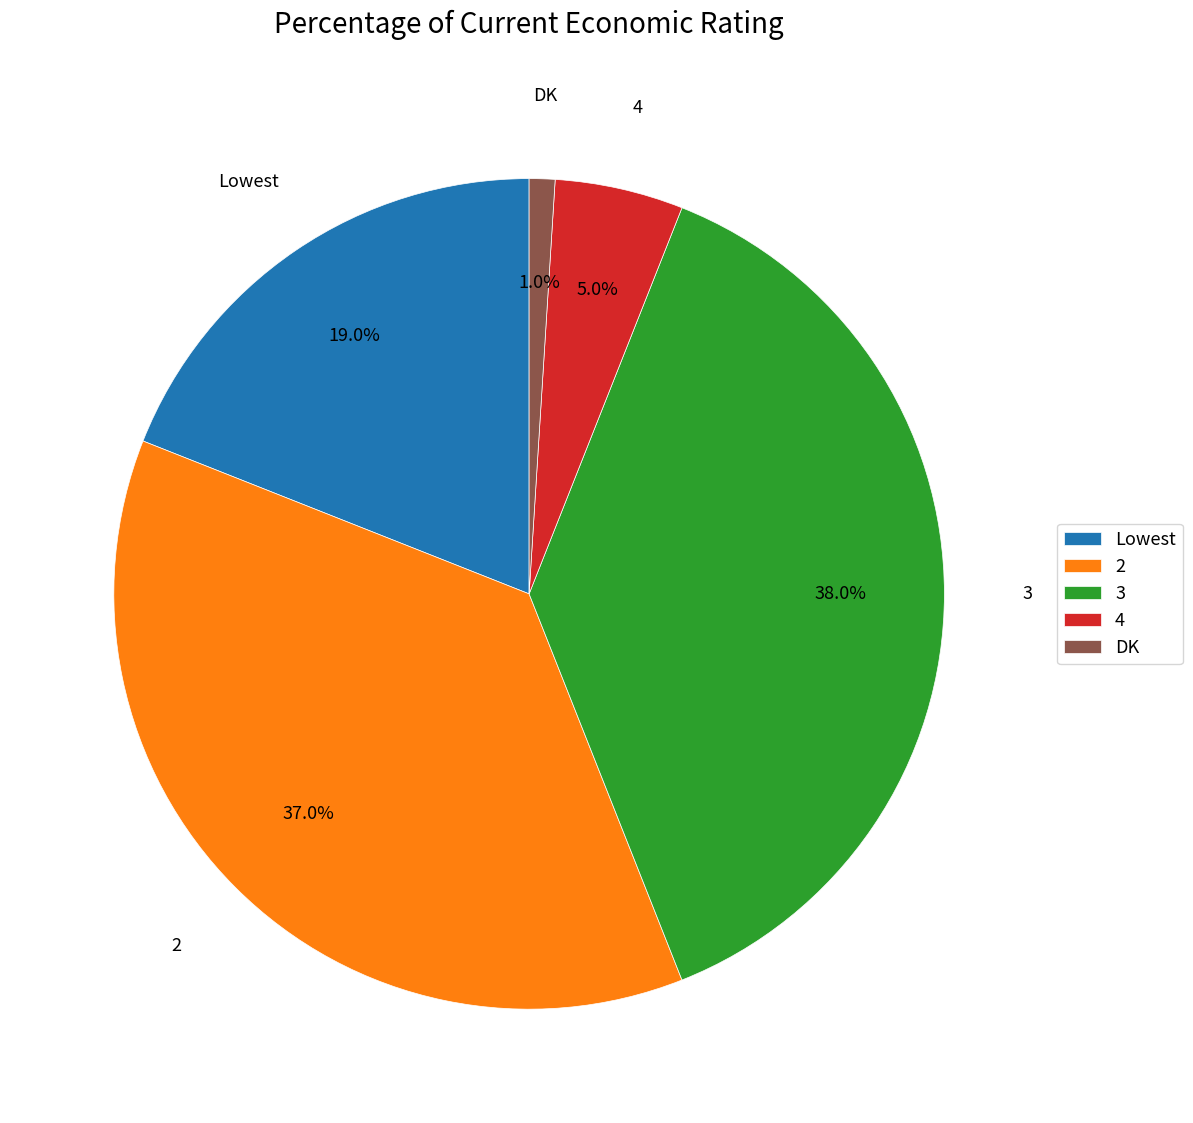

What portion of the pie excludes 4?

95.0%